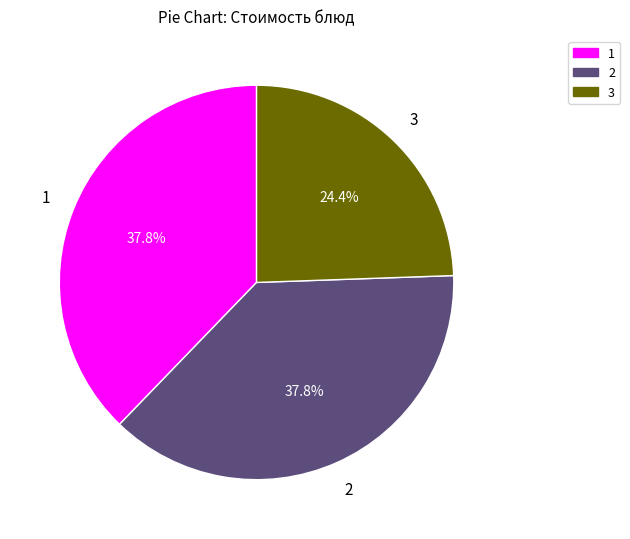

How many slices are in this pie chart?

3